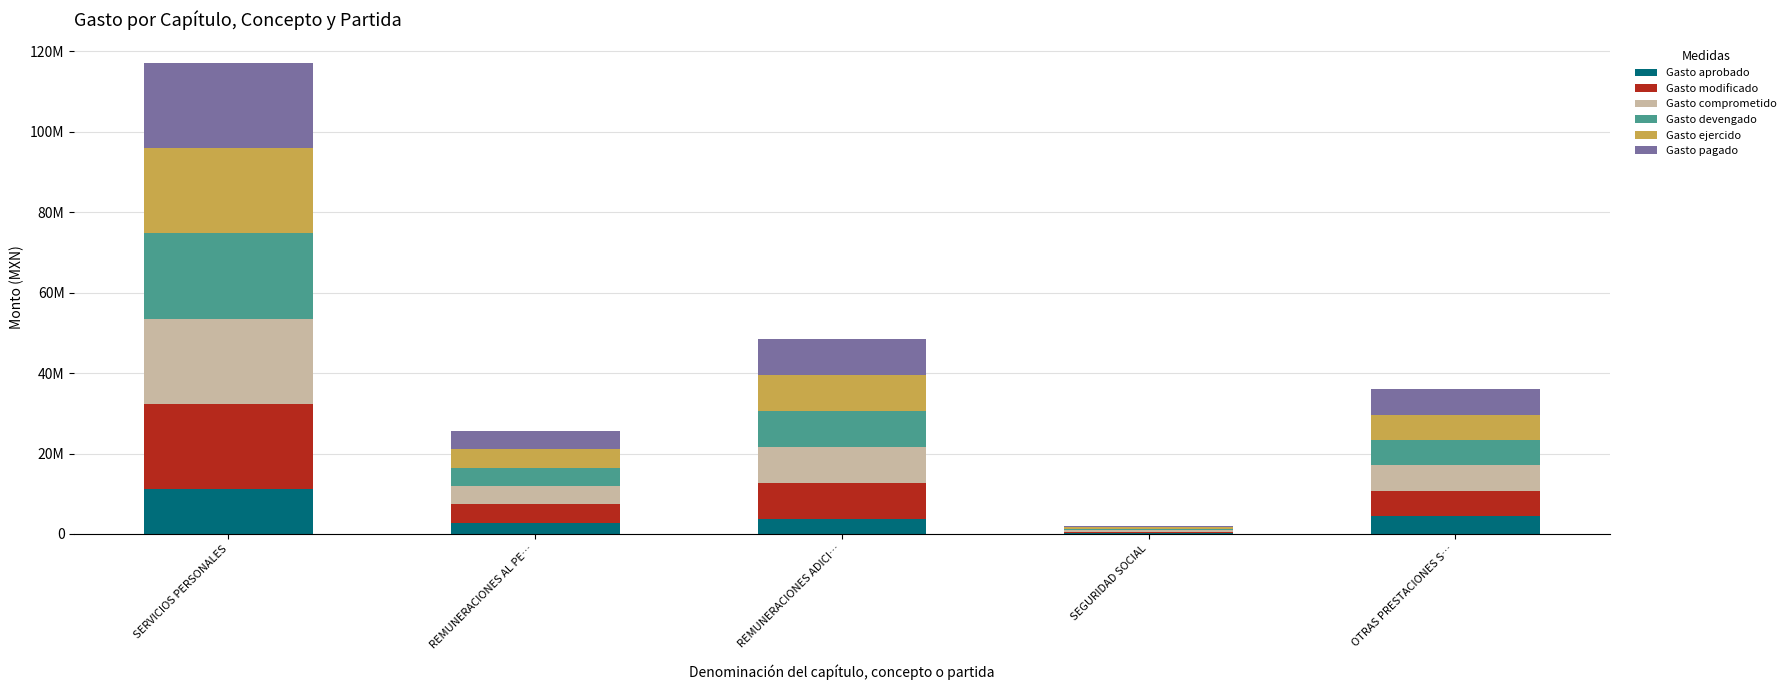

Does the chart contain stacked bars?

Yes